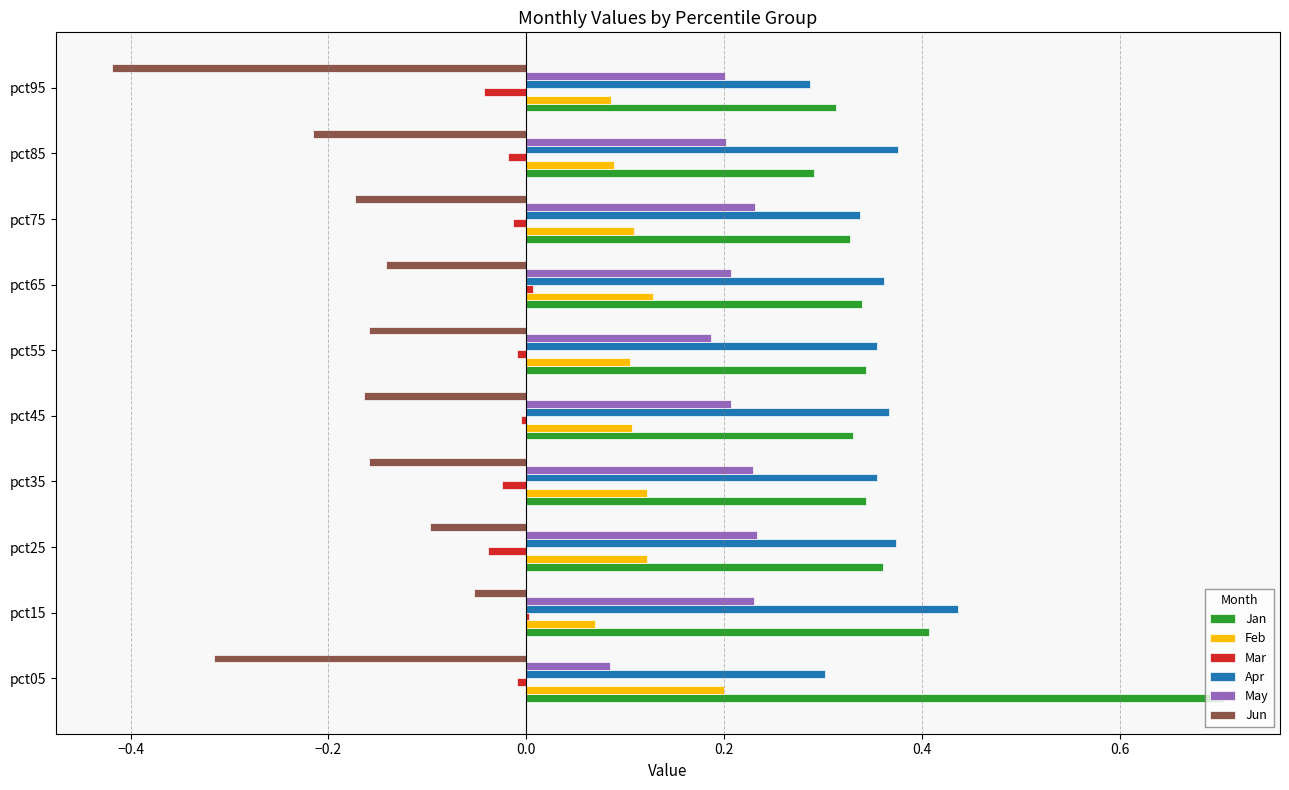

What is the sum of all Jan values?

3.8